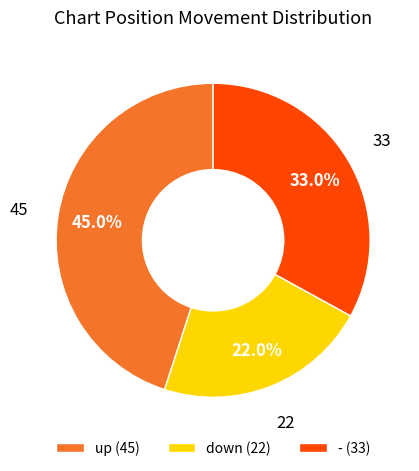

To the nearest percent, what portion does - represent?

33%